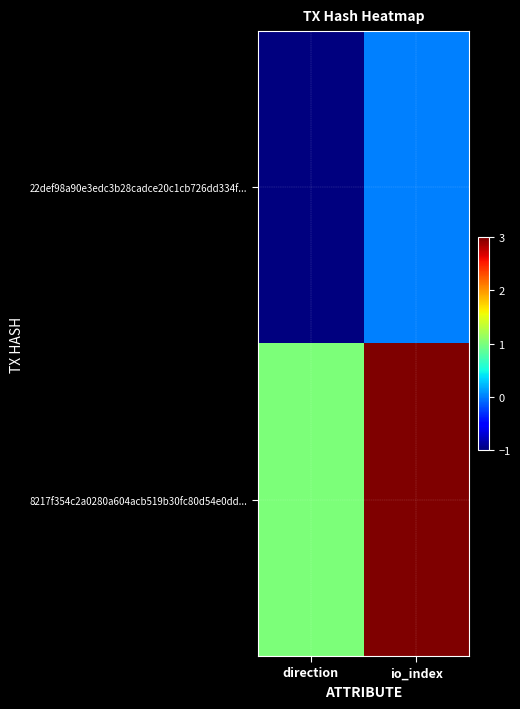

At which category is the sum across all series the highest?

io_index